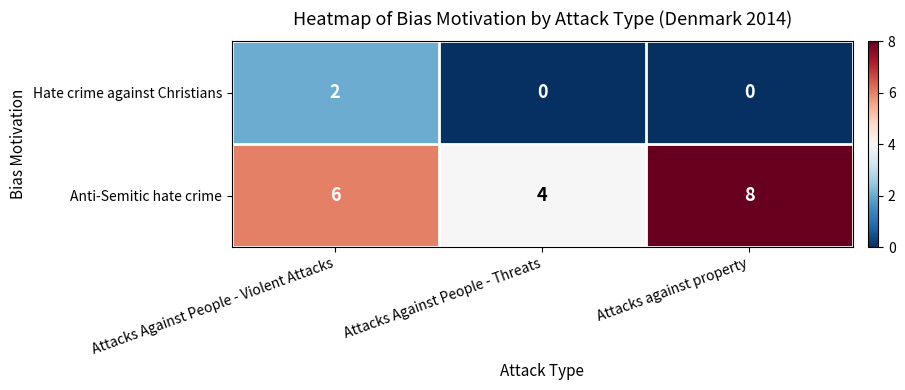

The Anti-Semitic hate crime series shows 8 at Attacks against property. True or false?

True